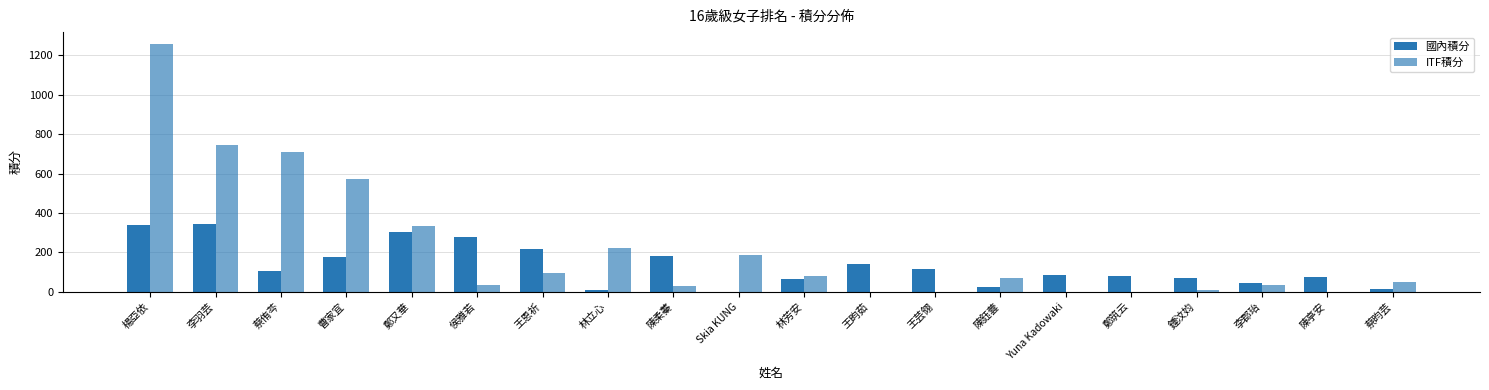

Reading left to right, what are all the values shown in this chart?

國內積分: 340.0	345.0	108.0	175.0	303.0	277.0	216.0	12.0	181.0	0.0	66.0	141.0	117.0	23.0	86.0	82.0	70.0	43.0	77.0	14.0
ITF積分: 1255.0	745.0	710.0	571.2	335.0	35.0	95.0	223.8	28.8	186.2	81.2	0.0	0.0	70.0	0.0	0.0	10.0	35.0	0.0	52.5